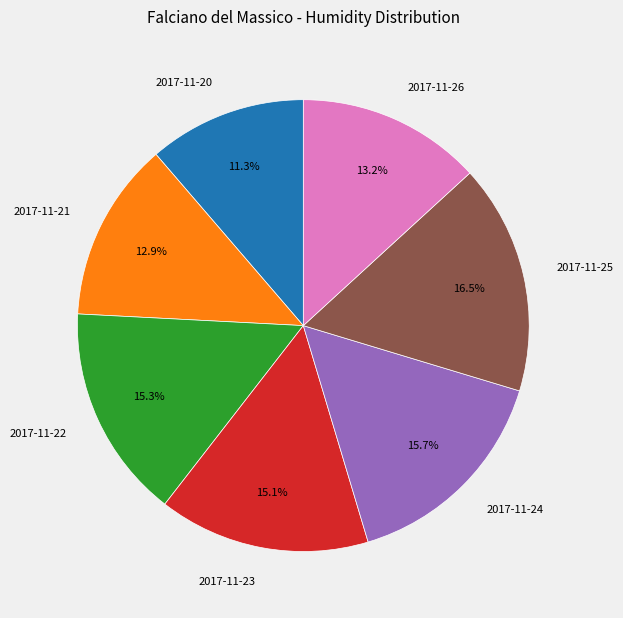

True or false: 2017-11-22 accounts for 15% of the total.

True